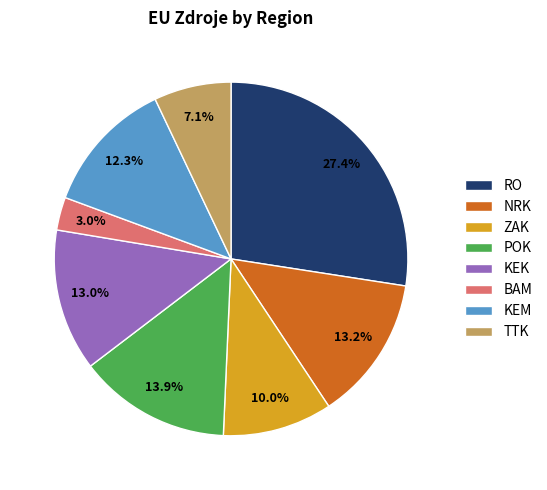

What is the ratio of the value at KEK to the value at NRK?

1.0